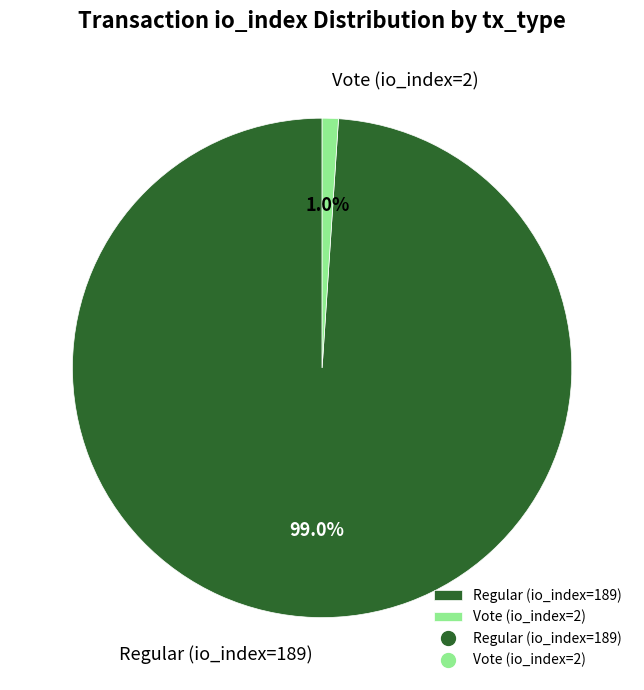

Between Regular (io_index=189) and Vote (io_index=2), which is larger?

Regular (io_index=189)